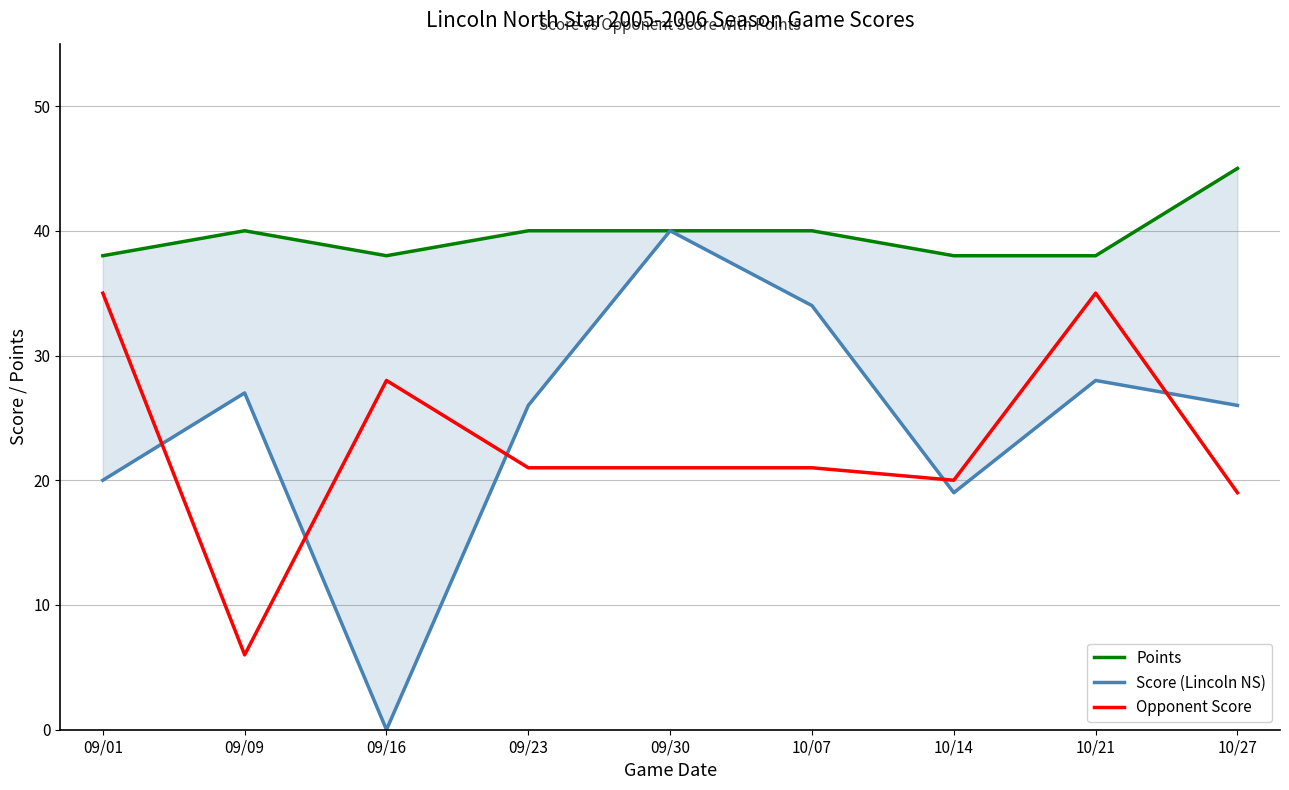

How many lines are shown in the chart?

3